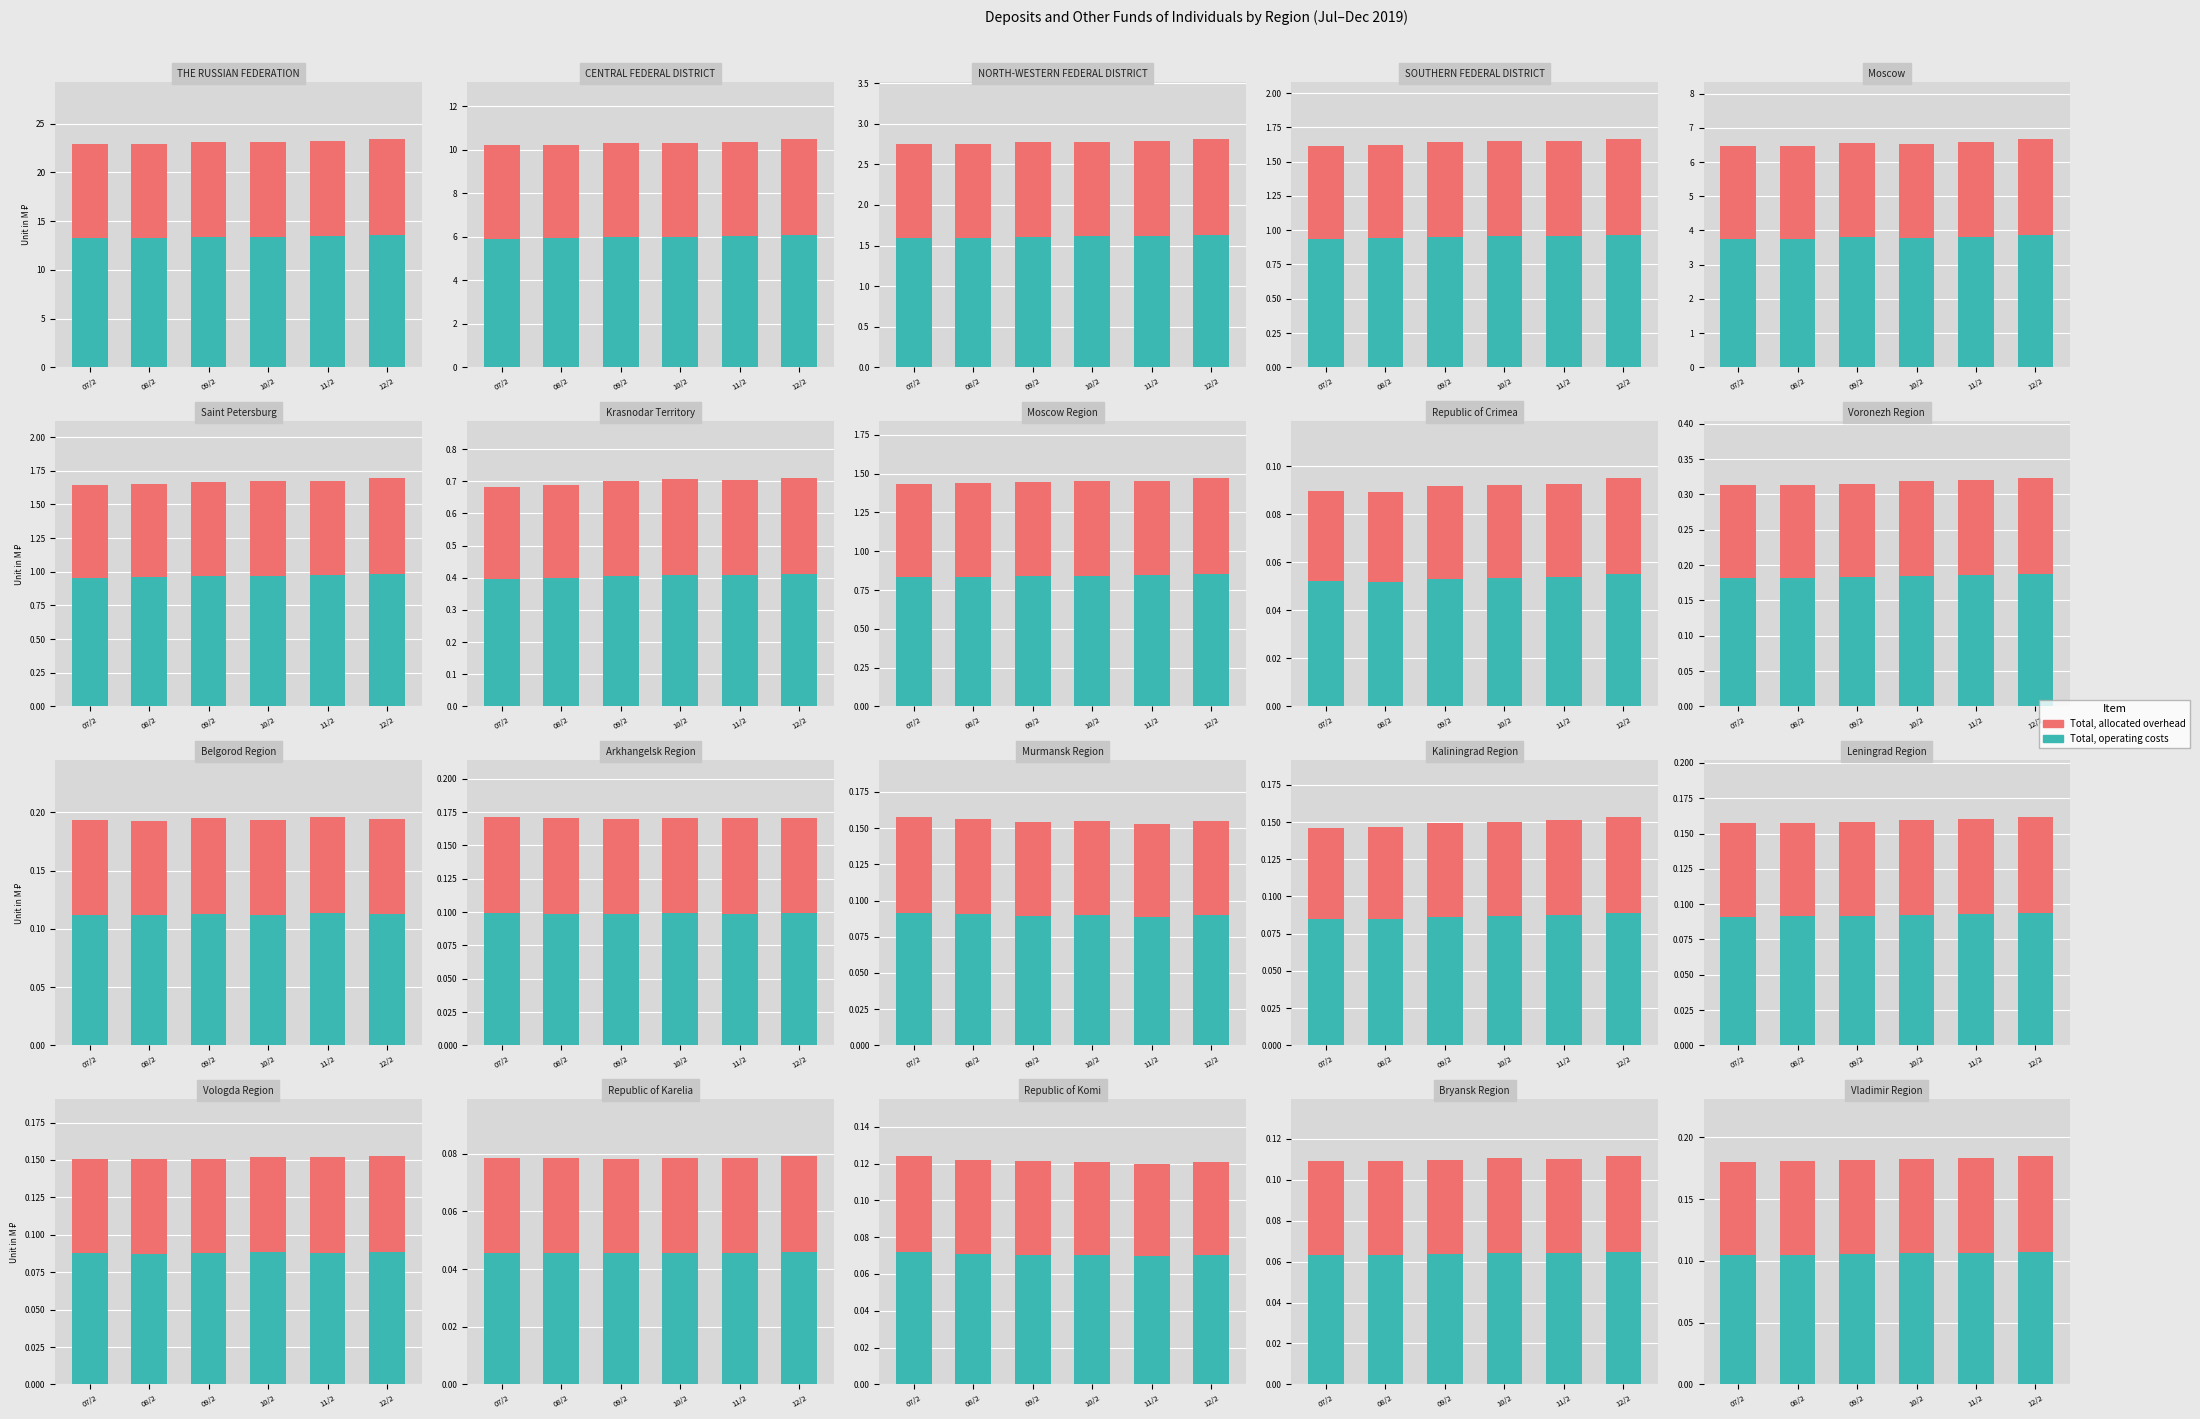

What are all the series names shown in the legend?

Total, operating costs, Total, allocated overhead